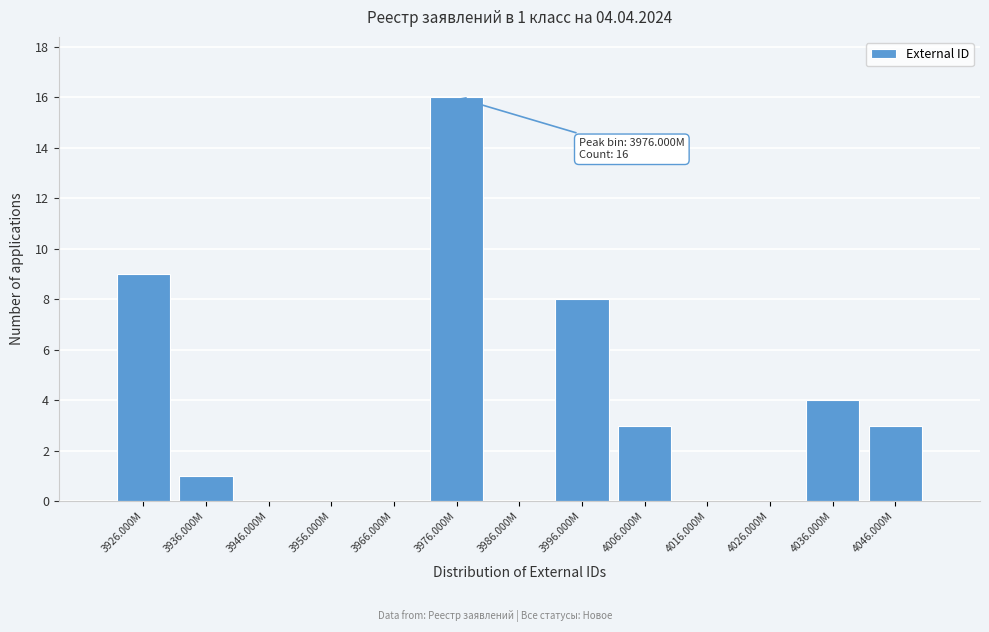

Reading left to right, transcribe all the data shown in this chart.

3926.000M=9	3936.000M=1	3946.000M=0	3956.000M=0	3966.000M=0	3976.000M=16	3986.000M=0	3996.000M=8	4006.000M=3	4016.000M=0	4026.000M=0	4036.000M=4	4046.000M=3